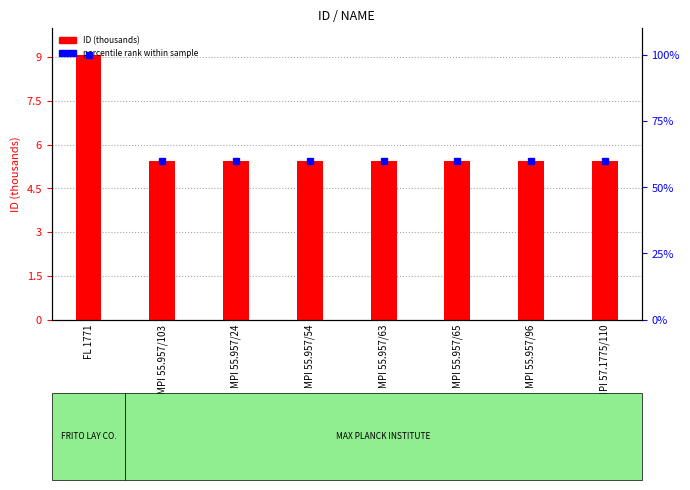

What is the label of the 2nd bar from the left?

MPI 55.957/103